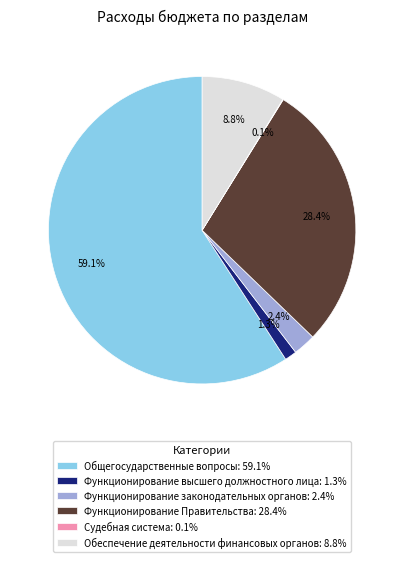

Do Функционирование законодательных органов: 2.4% and Функционирование высшего должностного лица: 1.3% together represent more than half of the pie?

No